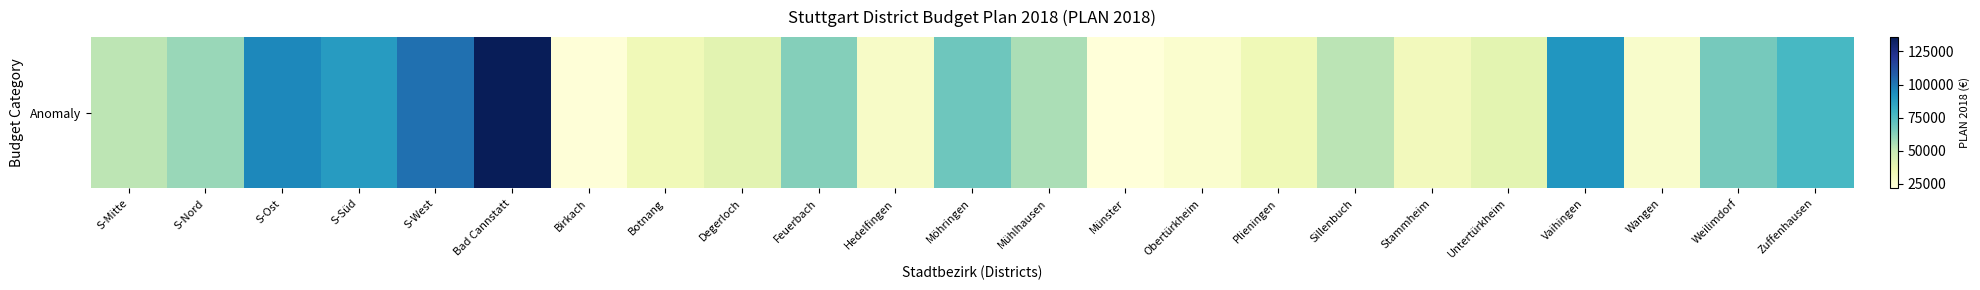

What is the approximate value at Hedelfingen?

27908.4